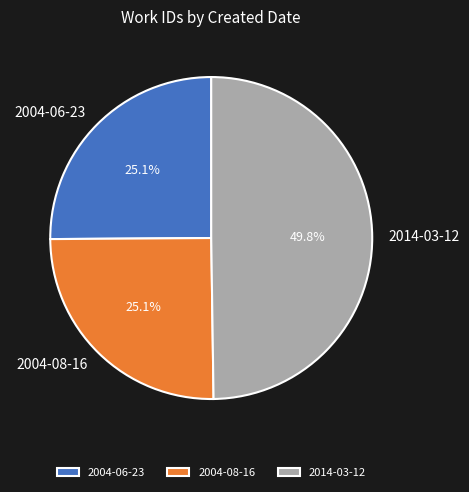

What percentage is NOT represented by 2004-06-23?

74.9%